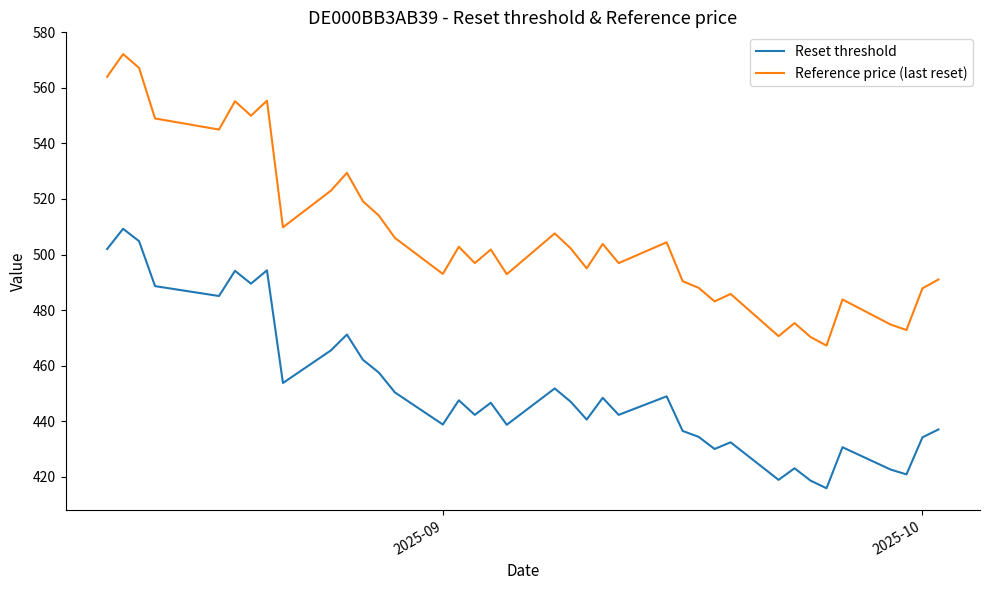

What are all the series names shown in the legend?

Reset threshold, Reference price (last reset)